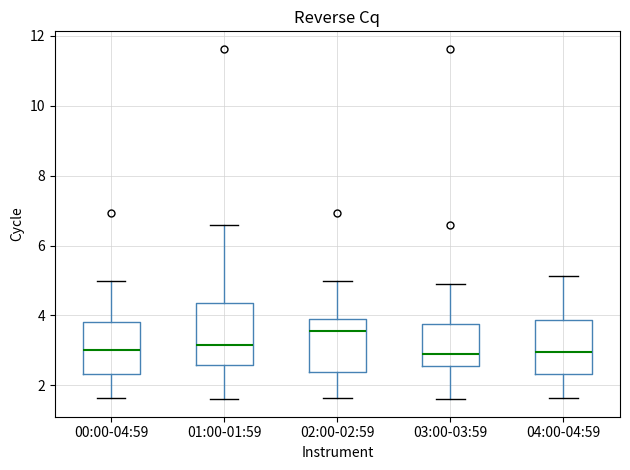

Which box is the tallest, from its lower edge to its upper edge?

01:00-01:59